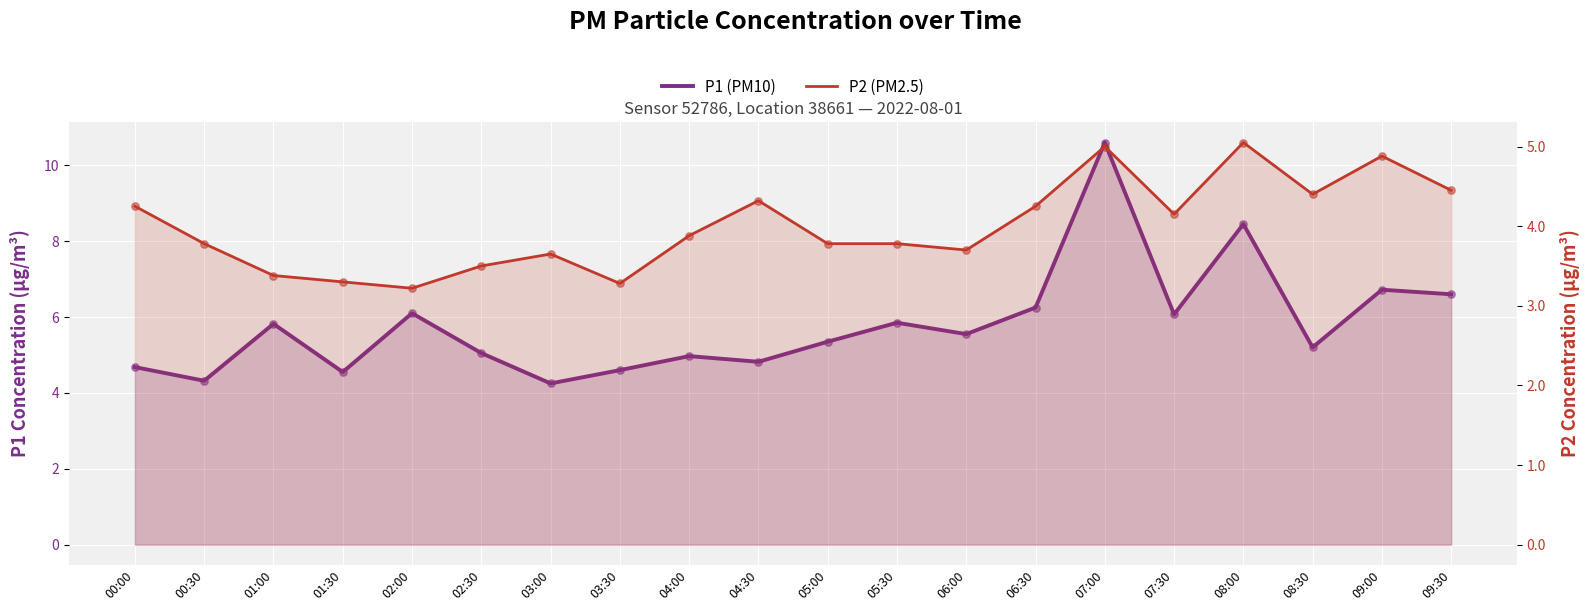

Which series contains the highest Y value?

P1 (PM10)